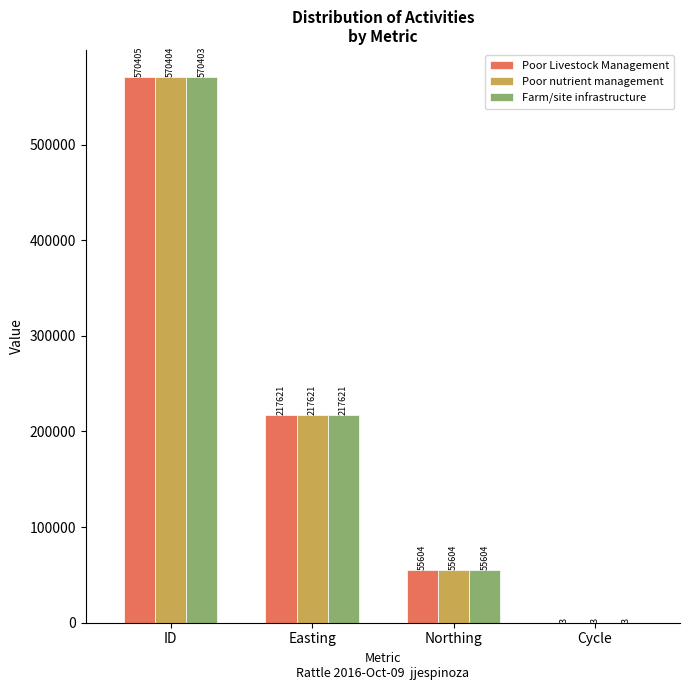

Where does the Farm/site infrastructure series first go above 217621?

ID